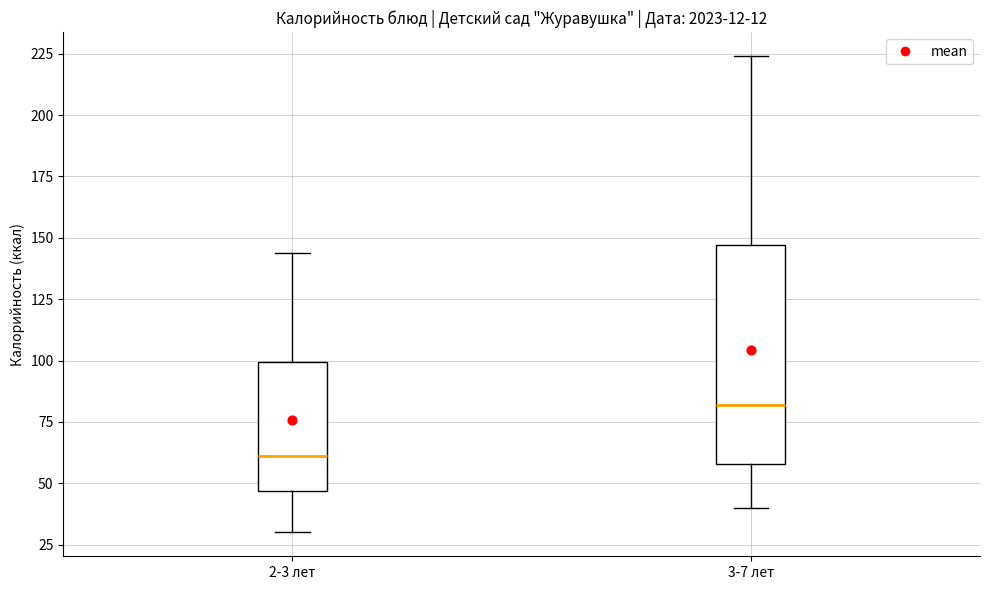

Reading left to right, read every box against the y-axis: the position of its median line, the range the box covers, and the ends of its whiskers. The values are not printed on the chart, so give them approximately, as read against the axis.

2-3 лет: median 60, box 45 to 100, whiskers 30 to 145
3-7 лет: median 80, box 60 to 145, whiskers 40 to 225